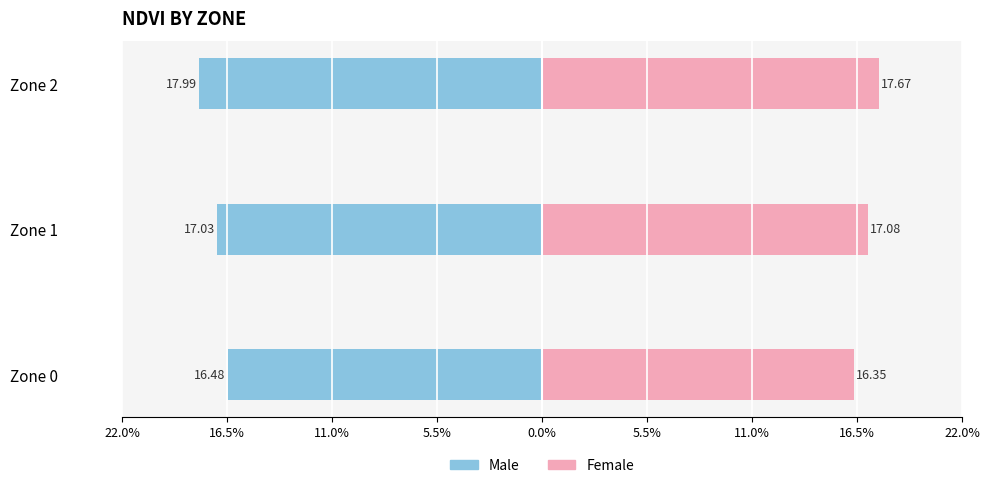

How many bars are there in each group?

2